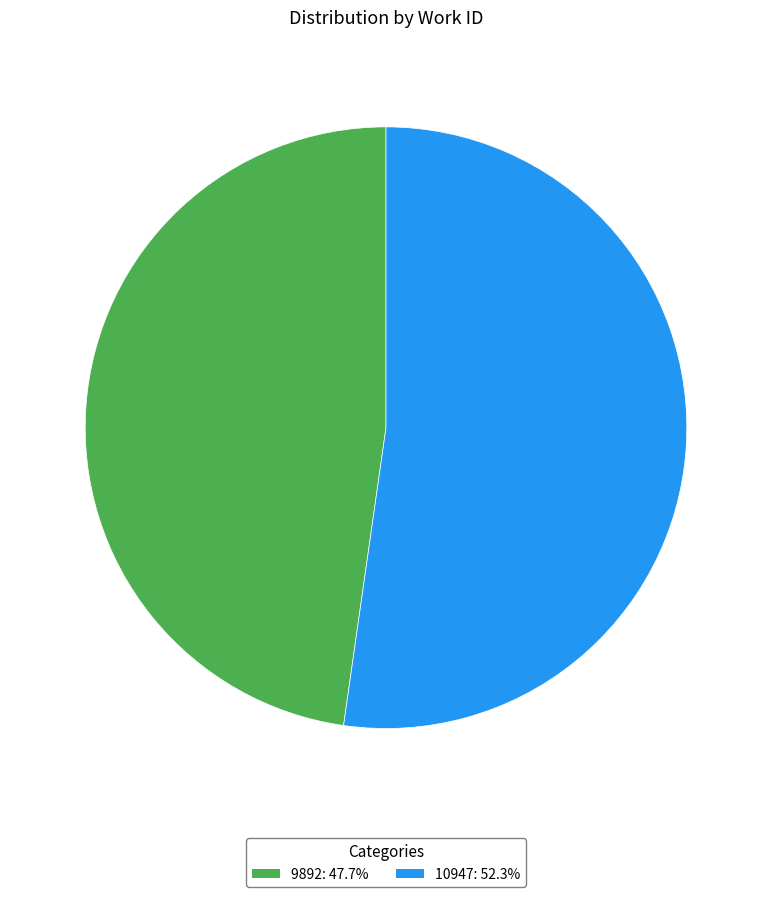

Combined, do 10947: 52.3% and 9892: 47.7% account for over 50%?

Yes